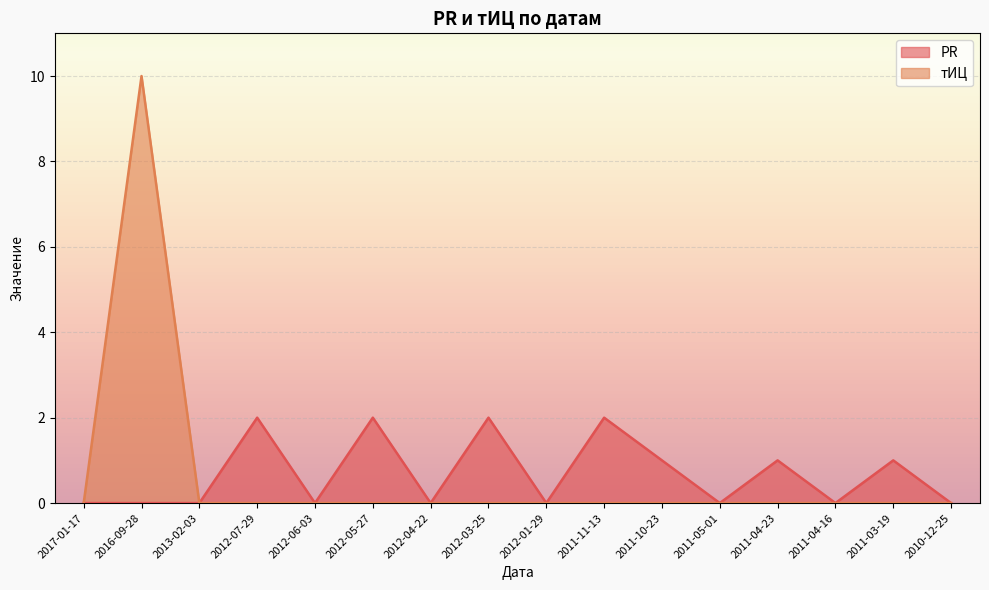

True or false: PR and тИЦ intersect in this chart.

False